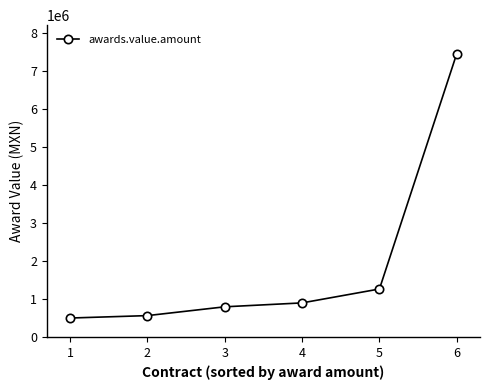

What is the value of the 2nd point from the left?

565114.4